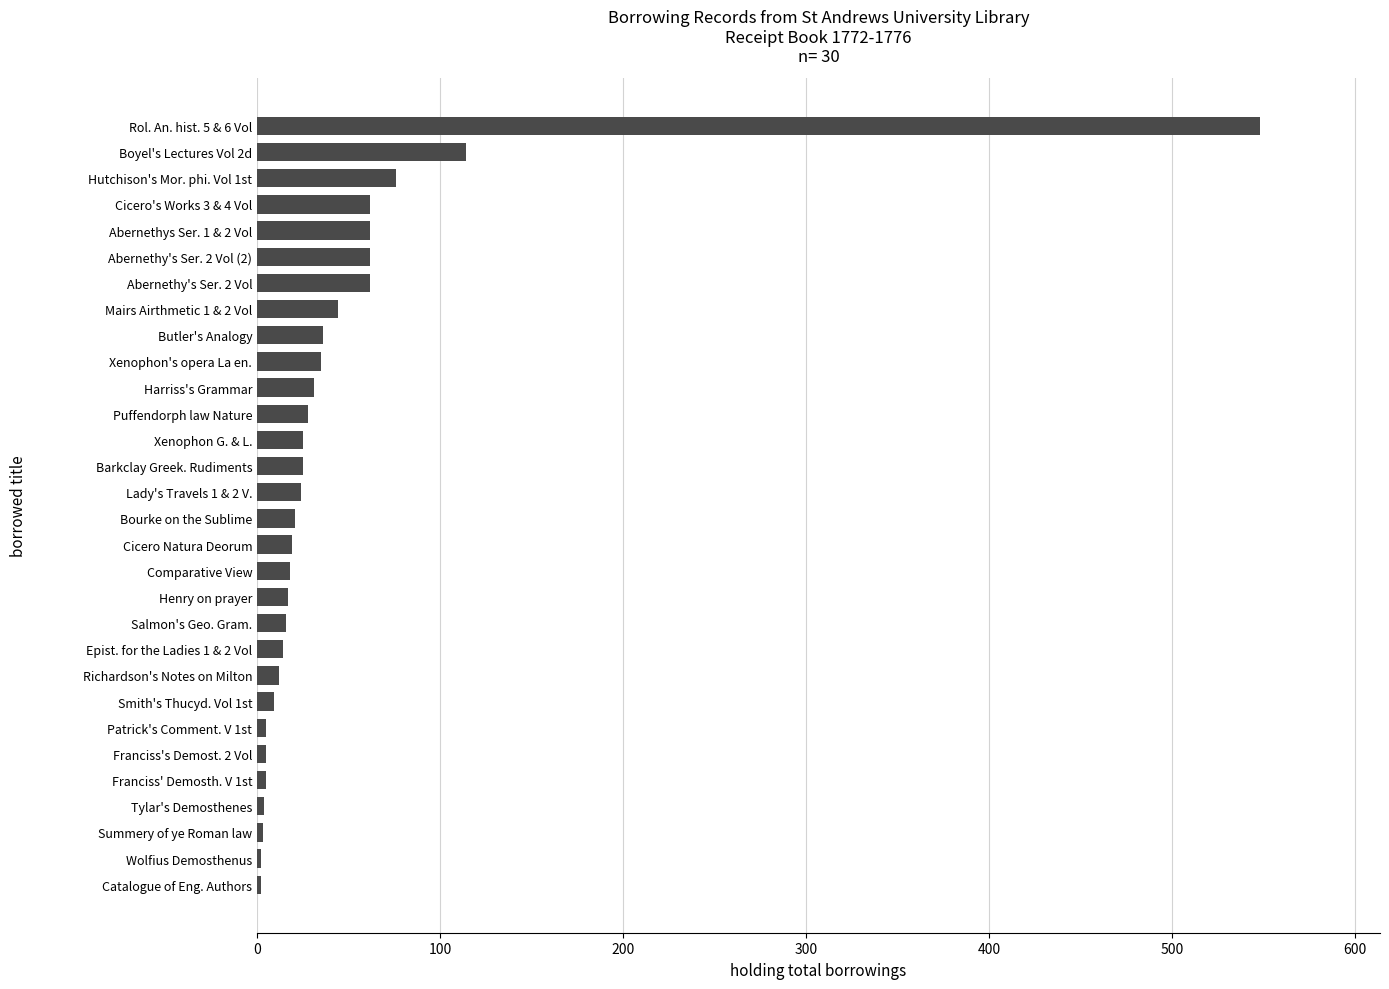

What is the change in value from Abernethy's Ser. 2 Vol (2) to Bourke on the Sublime?

-41